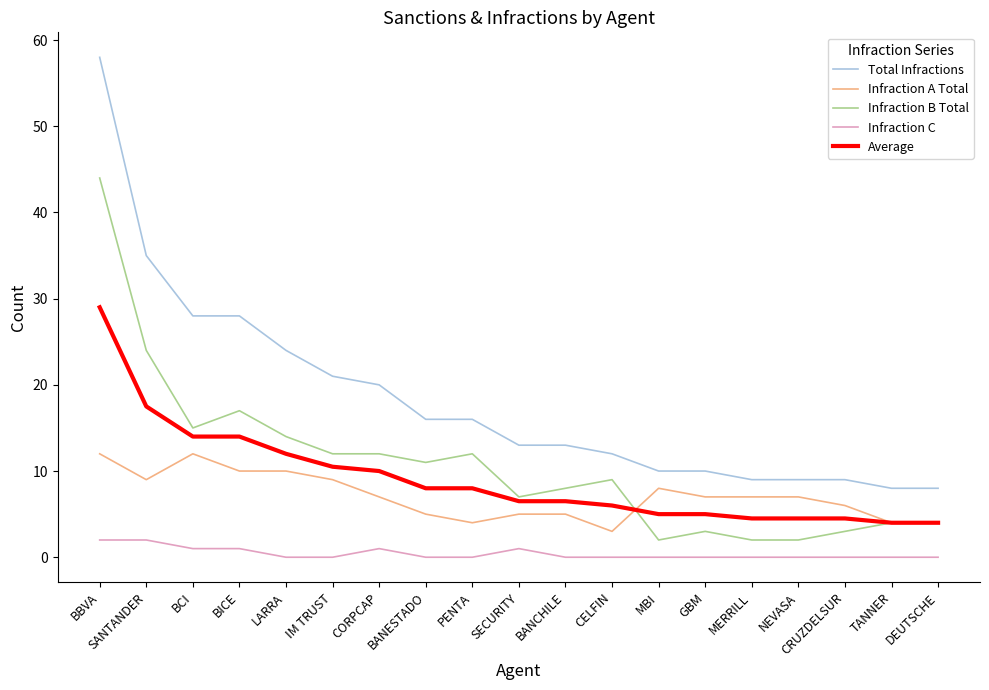

The value of Average at BCI is 14.0. True or false?

True